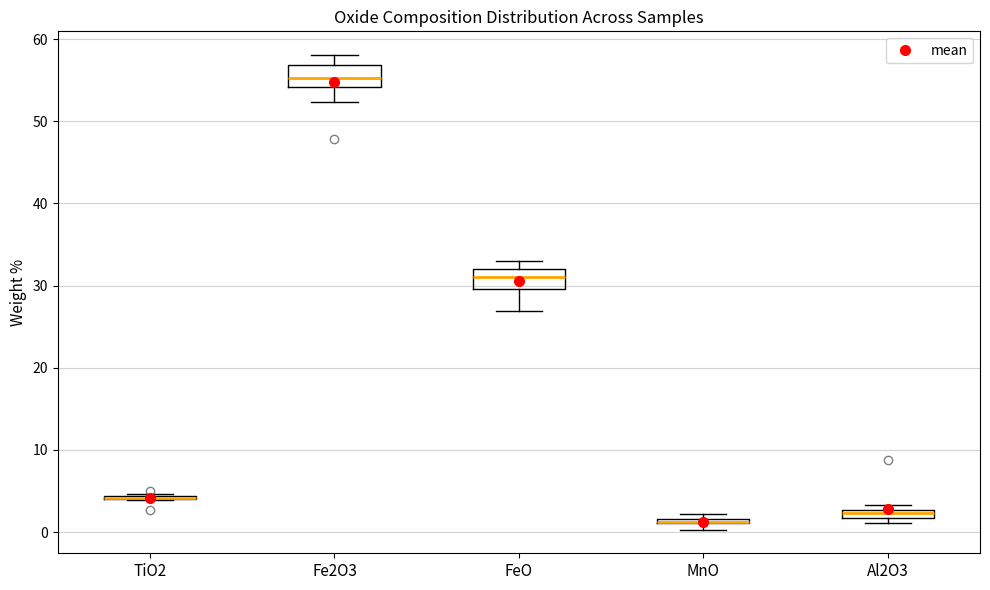

Where is the upper edge of the box for MnO on the y-axis? The values are not printed on the chart, so give them approximately, as read against the axis.

2